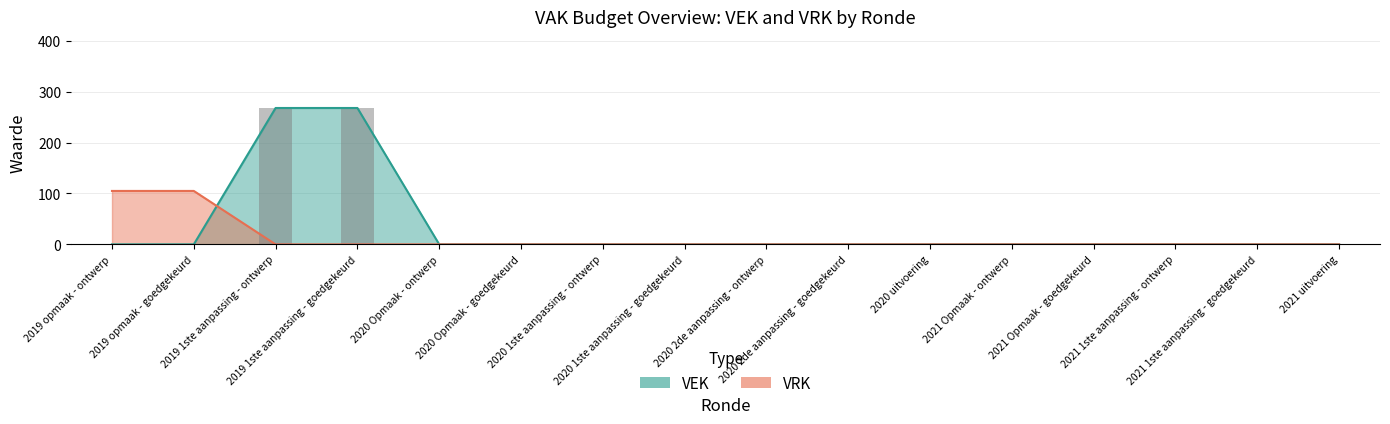

What is the difference between the second highest and second lowest values in the VEK series?

268